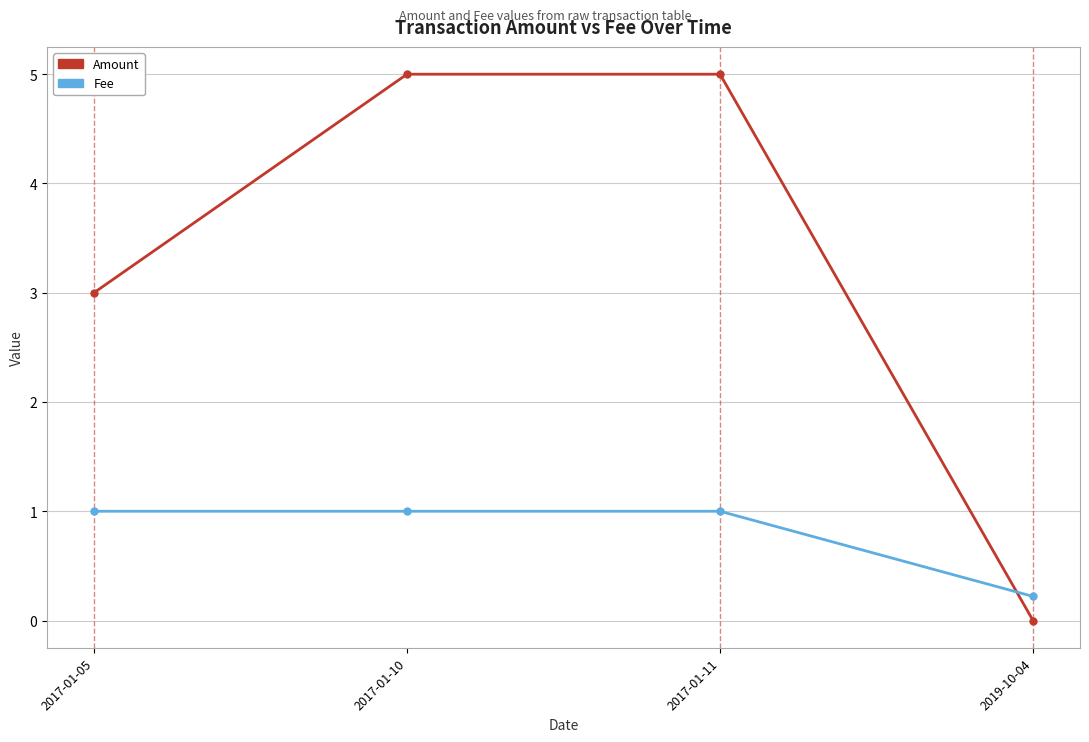

What is the total value across all series at 2017-01-10?

6.0